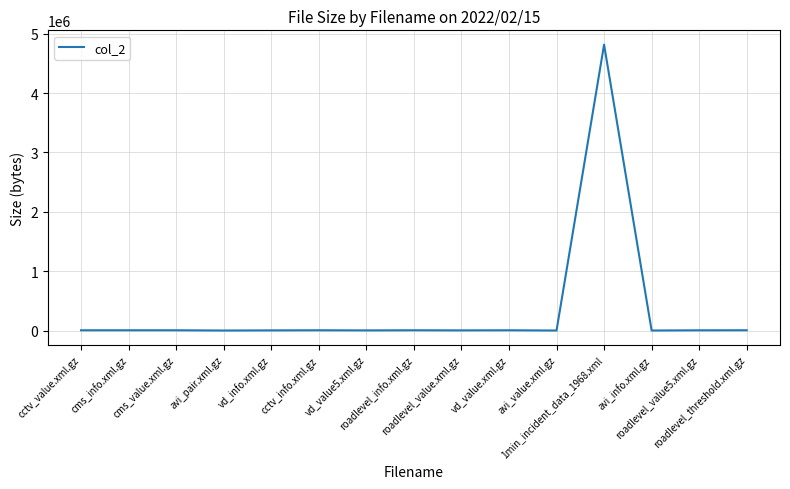

What is the greatest value displayed?

4815003